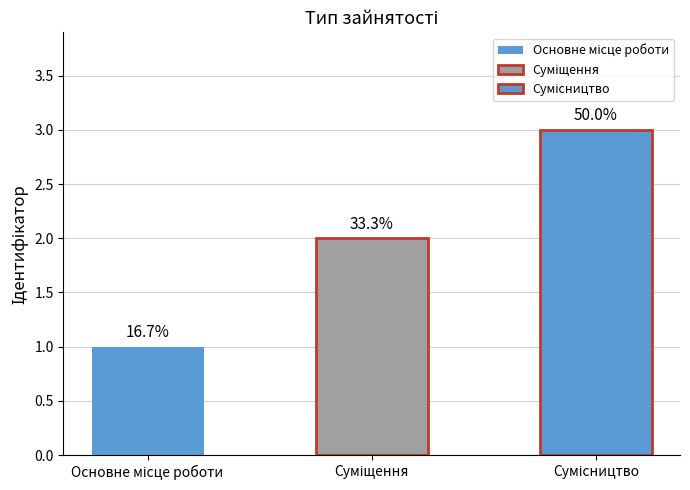

Count the number of data series in this chart.

1